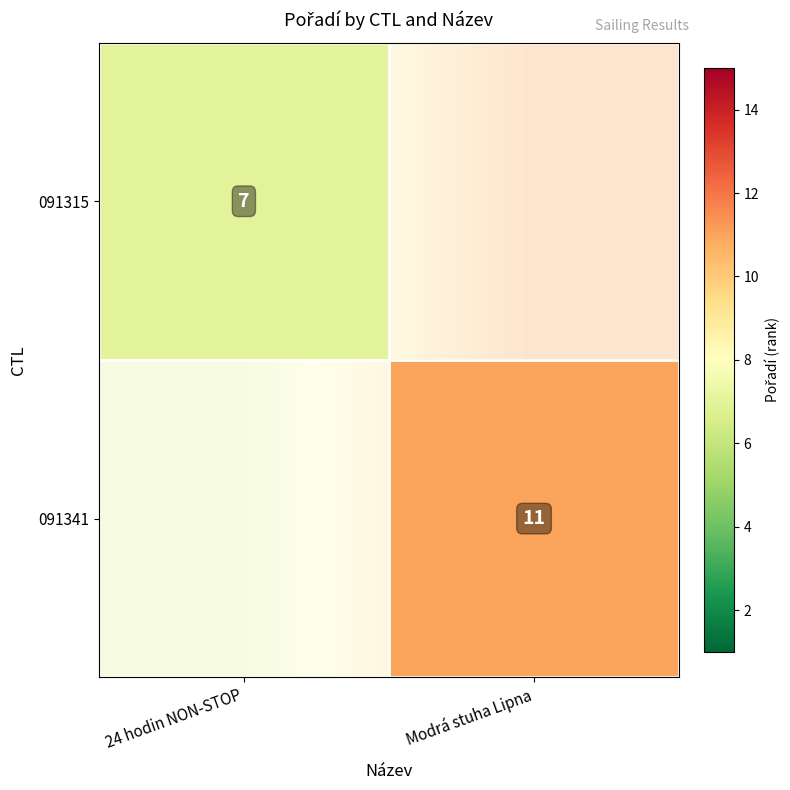

How many positive values does the 091341 series have?

1